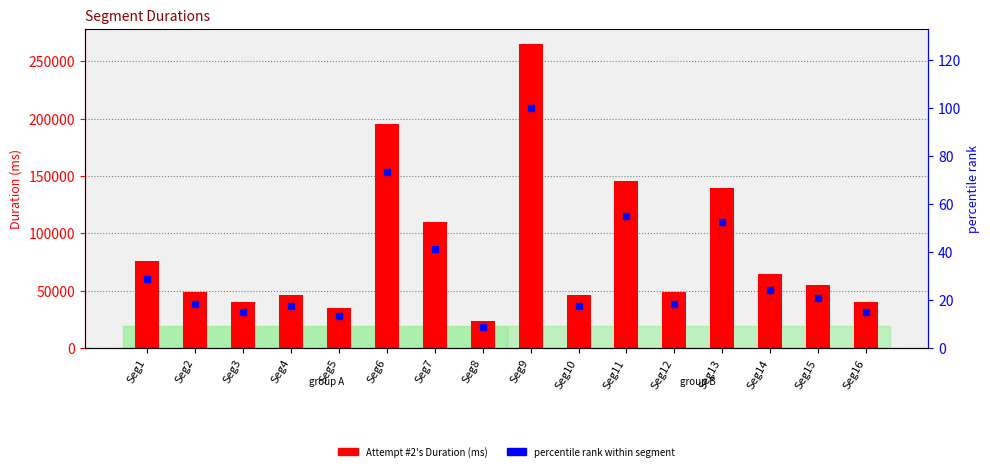

Reading right to left, list all the values displayed in this chart.

Attempt #2's Duration (ms): Seg16=40174.0	Seg15=55214.0	Seg14=64093.0	Seg13=139653.0	Seg12=48626.0	Seg11=145994.0	Seg10=46638.0	Seg9=265028.0	Seg8=23261.0	Seg7=109805.0	Seg6=194839.0	Seg5=35262.0	Seg4=46142.0	Seg3=39967.0	Seg2=48941.0	Seg1=76221.0
percentile rank within segment: Seg16=15.2	Seg15=20.8	Seg14=24.2	Seg13=52.7	Seg12=18.3	Seg11=55.1	Seg10=17.6	Seg9=100.0	Seg8=8.8	Seg7=41.4	Seg6=73.5	Seg5=13.3	Seg4=17.4	Seg3=15.1	Seg2=18.5	Seg1=28.8